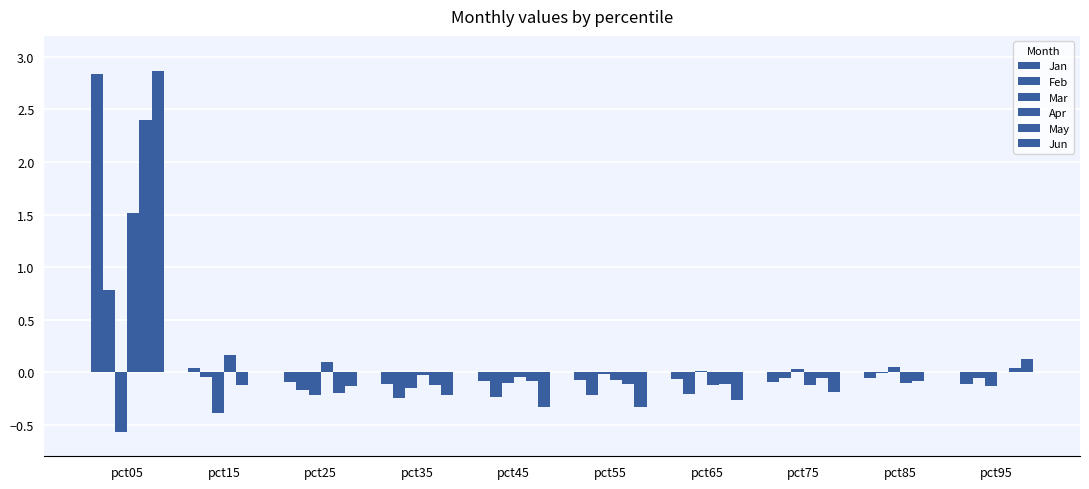

Count the number of categories in the chart.

10